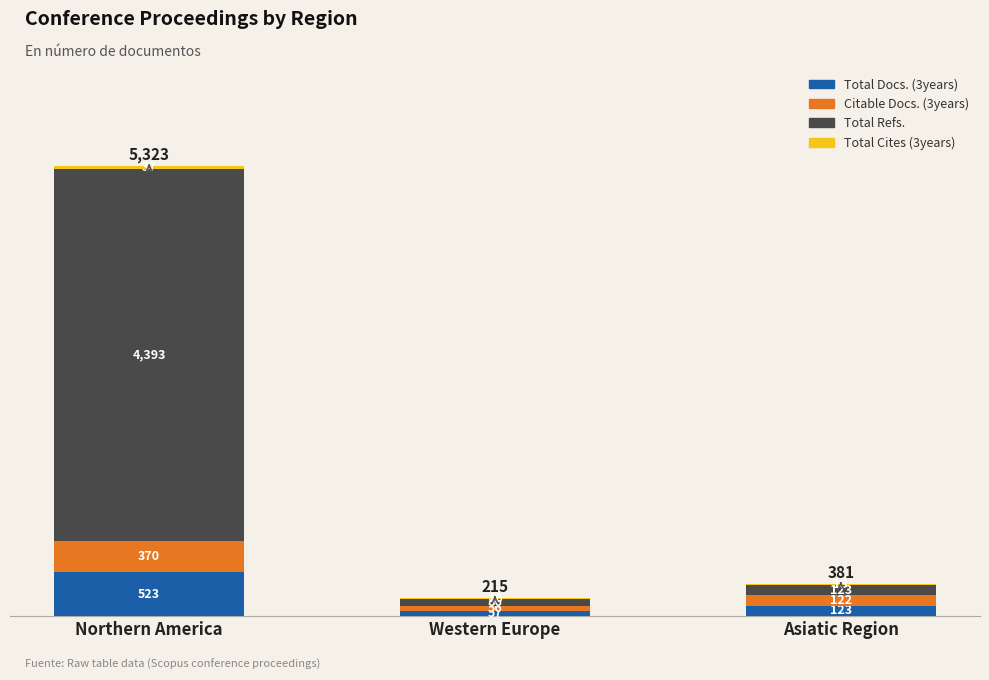

True or false: Total Docs. (3years) has a value of 523 at Northern America.

True